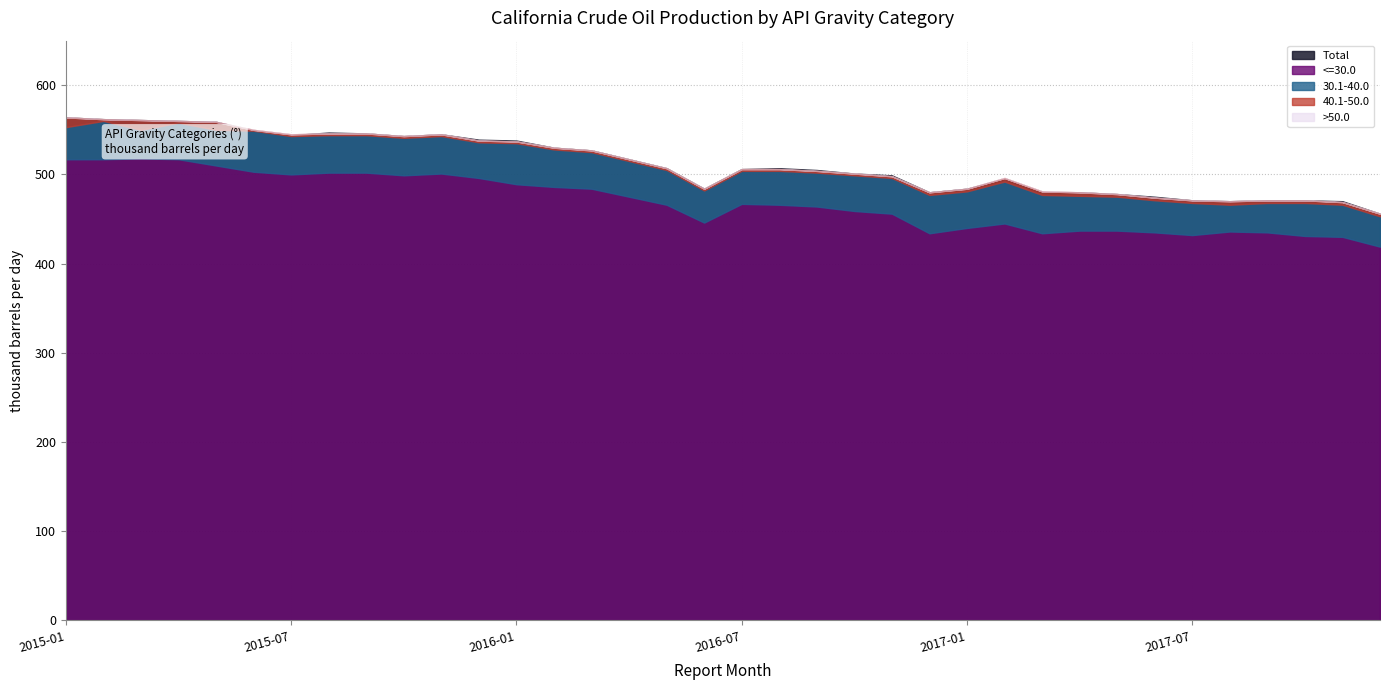

What position from the left is 2016-01?

13